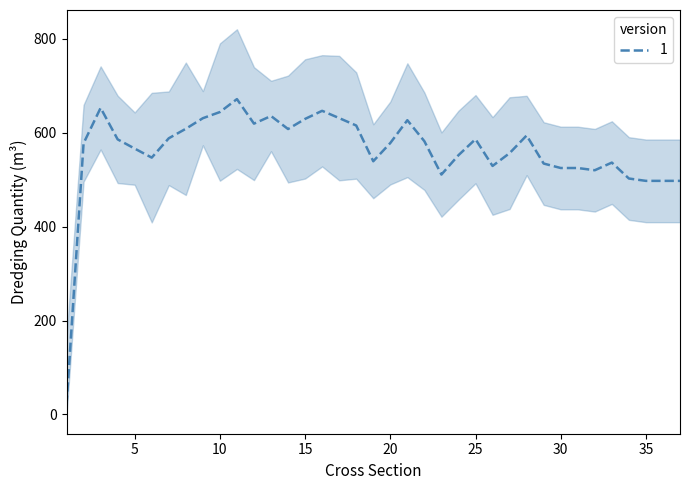

Between 22 and 10, which is larger?

10